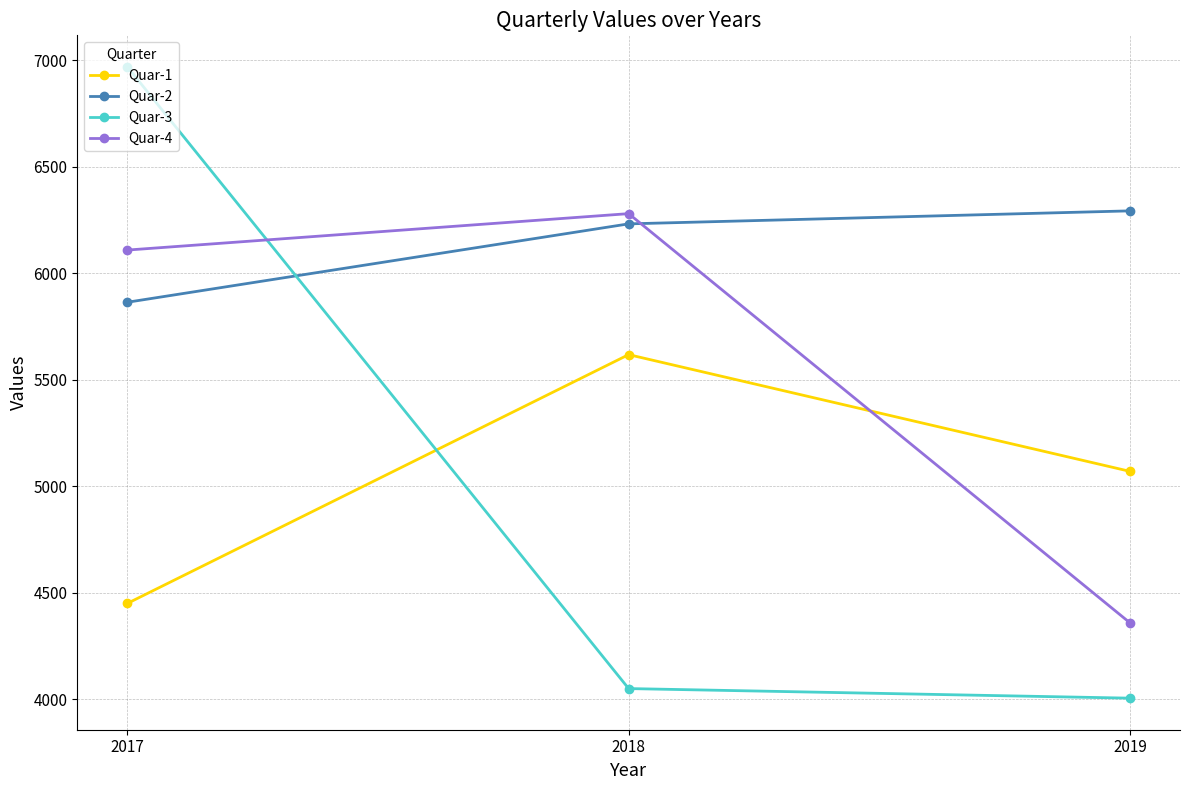

At which category is the sum across all series the highest?

2017